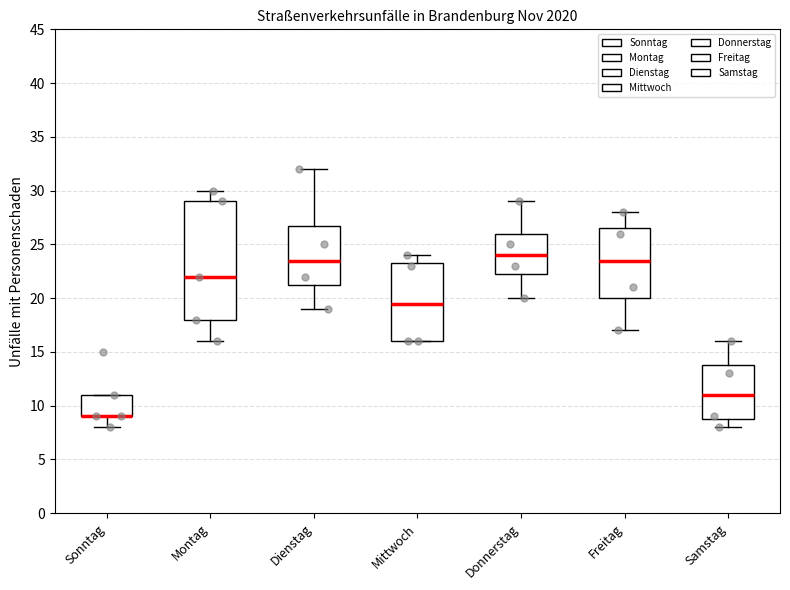

Comparing the boxes themselves (not the whiskers), which one is the tallest?

Montag